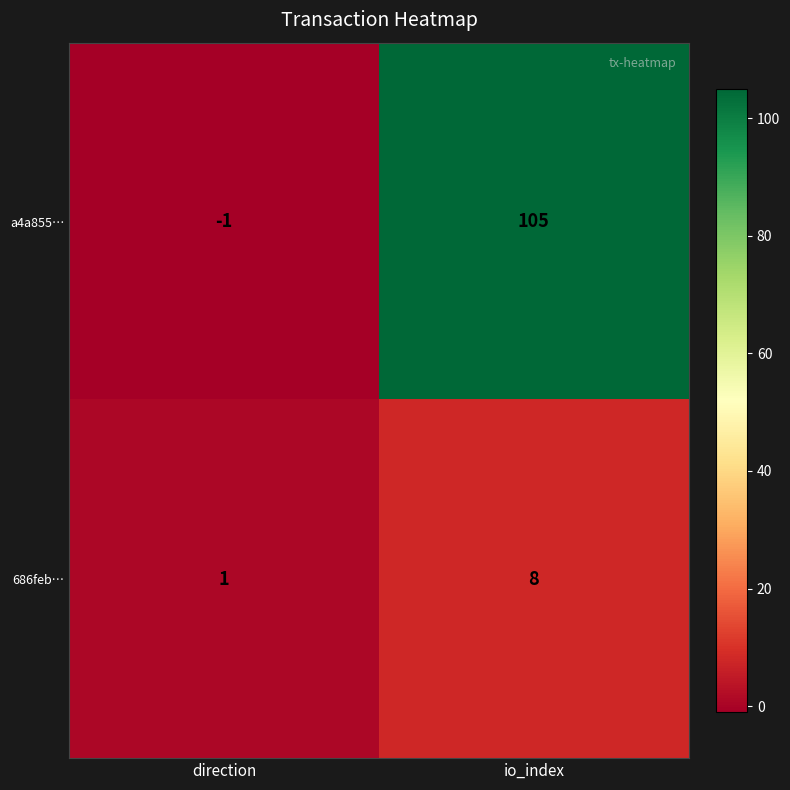

How many values in the 686feb… series are below 8?

1